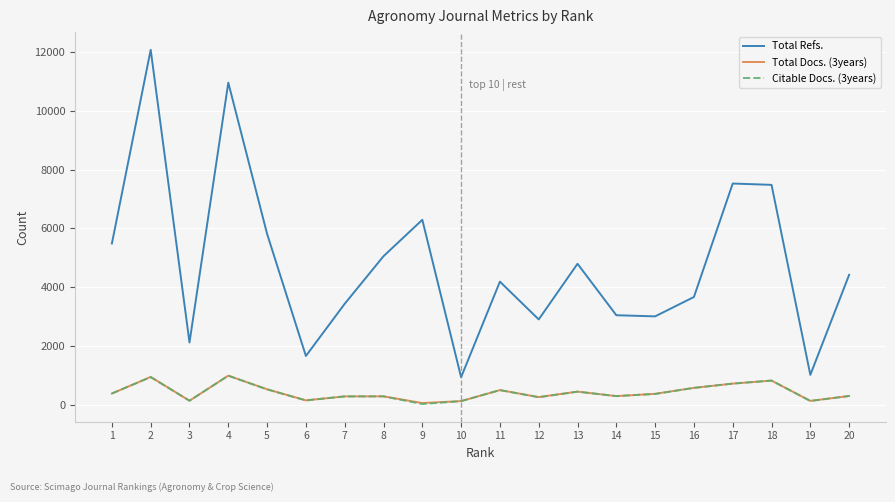

What is the highest value of the Citable Docs. (3years) series?

993